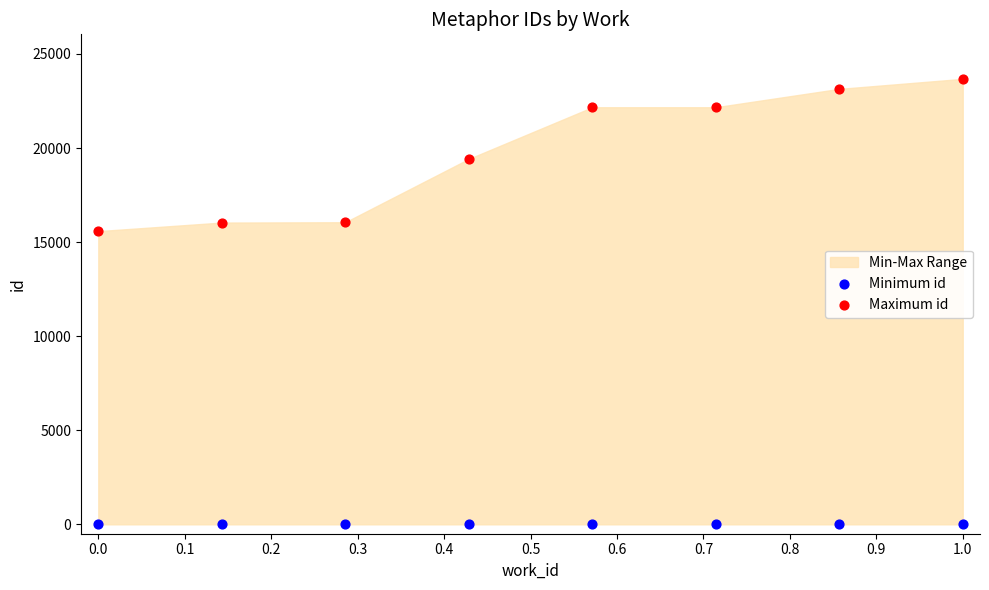

Which series reaches the minimum Y coordinate?

Minimum id